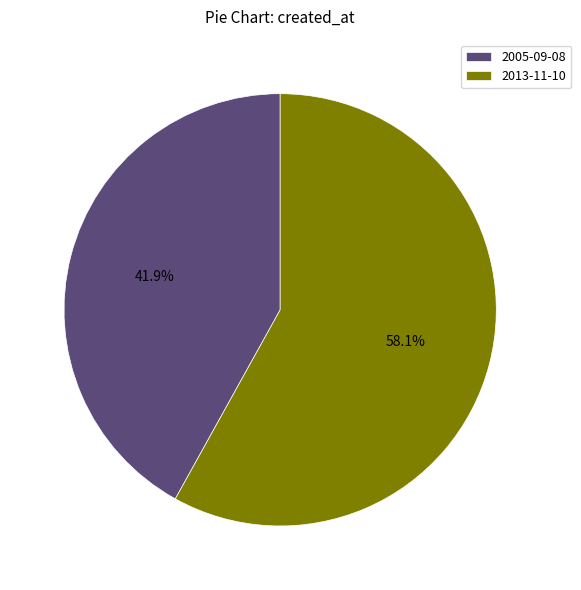

True or false: 2013-11-10 accounts for 58% of the total.

True